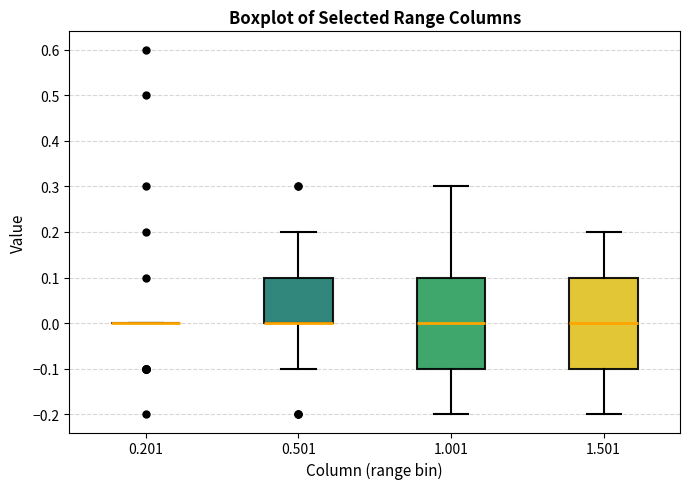

Reading left to right, transcribe this box plot: for each box, give where its median line is, the range the box spans, and where its two whiskers end, as read against the y-axis. The values are not printed on the chart, so give them approximately, as read against the axis.

0.201: box collapsed to a line at 0.0, whiskers 0.0 to 0.0
0.501: median 0.0 (drawn on the box's lower edge), box 0.0 to 0.1, whiskers -0.1 to 0.2
1.001: median 0.0, box -0.1 to 0.1, whiskers -0.2 to 0.3
1.501: median 0.0, box -0.1 to 0.1, whiskers -0.2 to 0.2